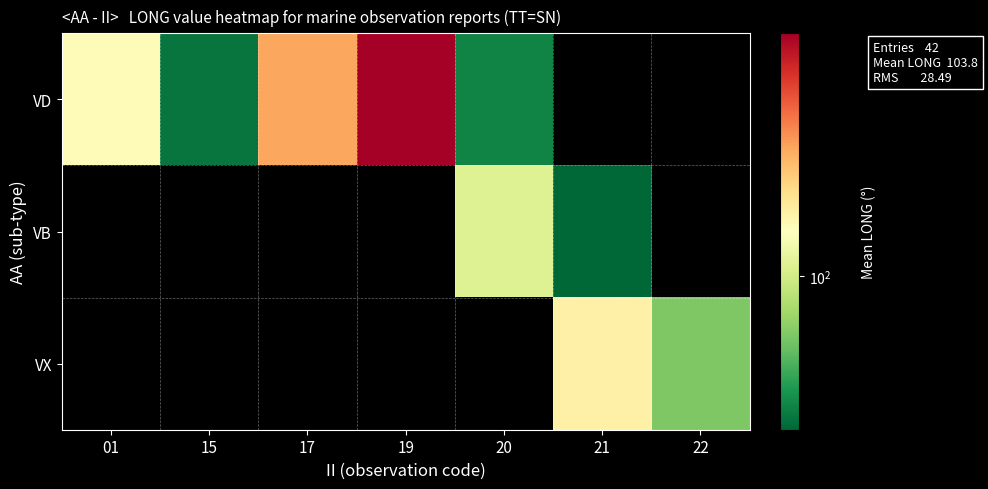

What is the difference between the highest and lowest values at 19?

164.8